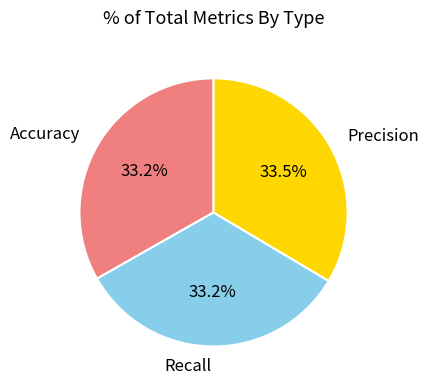

Is it true that Accuracy is 21% of the pie?

False